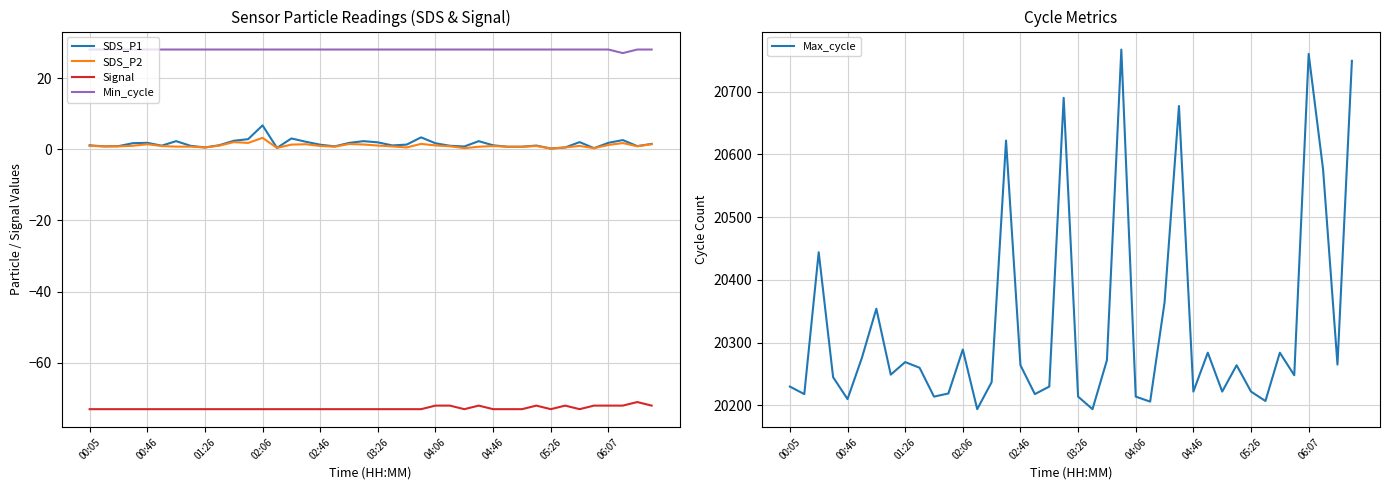

What is the difference between the highest and lowest values at 22?

20345.0